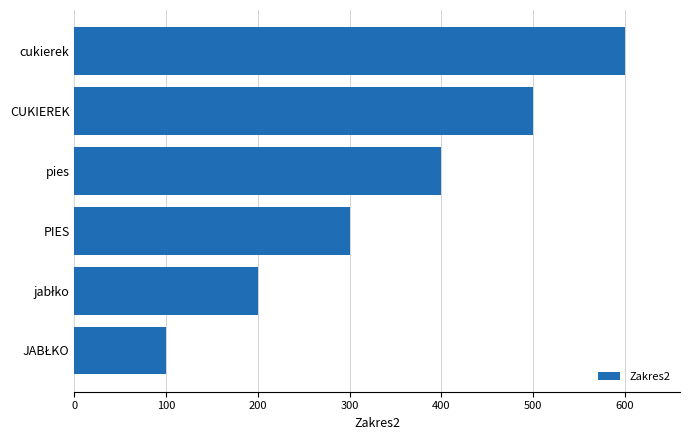

What is the sum of the values at CUKIEREK and PIES?

800